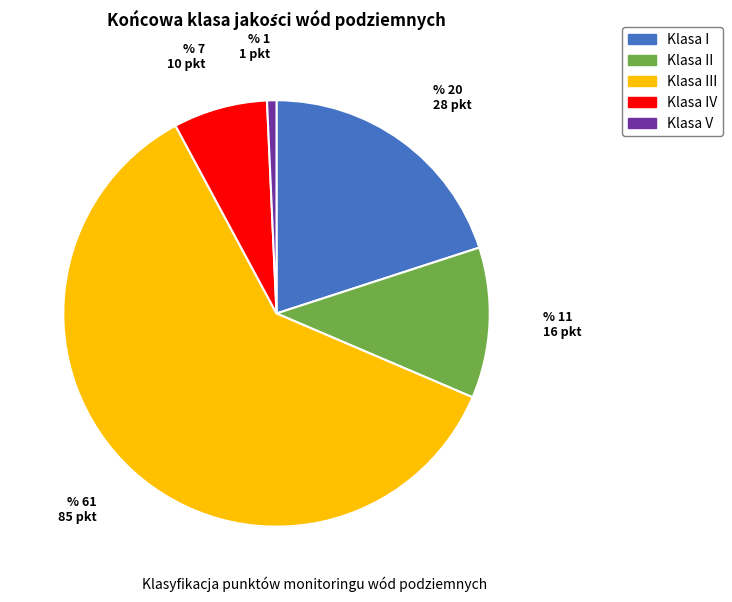

Approximately how many times larger is the value at Klasa I compared to Klasa III?

0.3